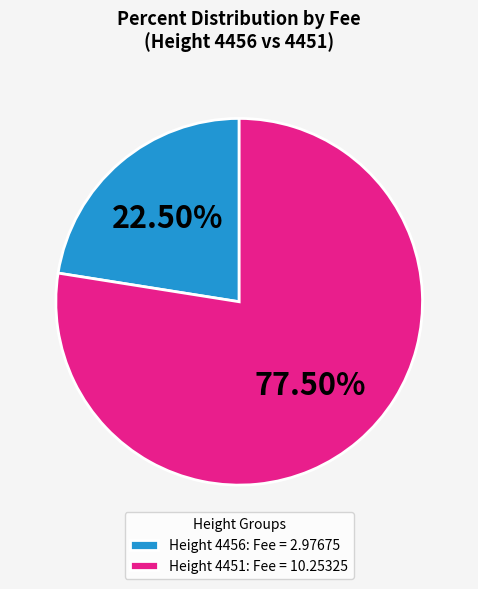

Does Height 4451: Fee = 10.25325 represent more than half of the total?

Yes